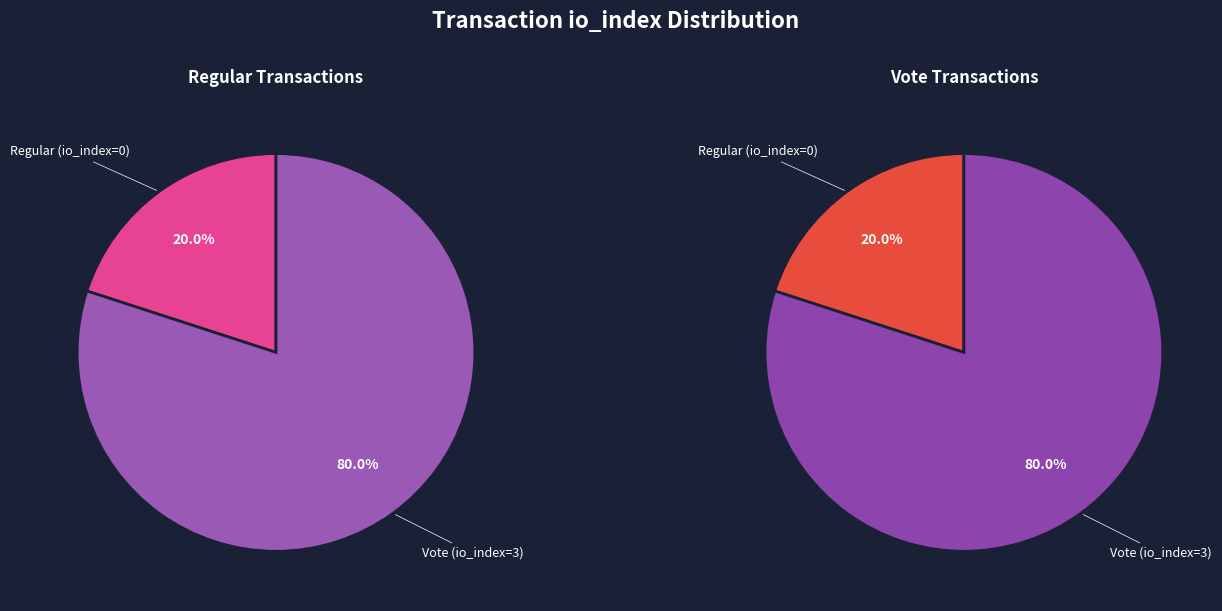

To the nearest percent, what is the average slice percentage?

50%